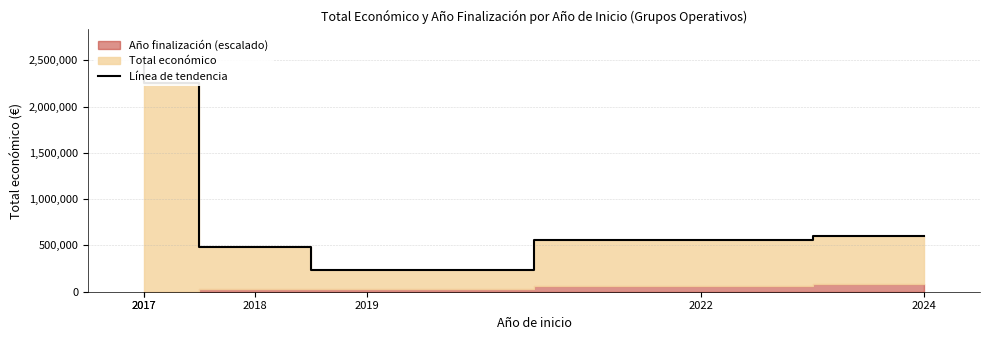

What is the value of the 1st point from the left?

2464572